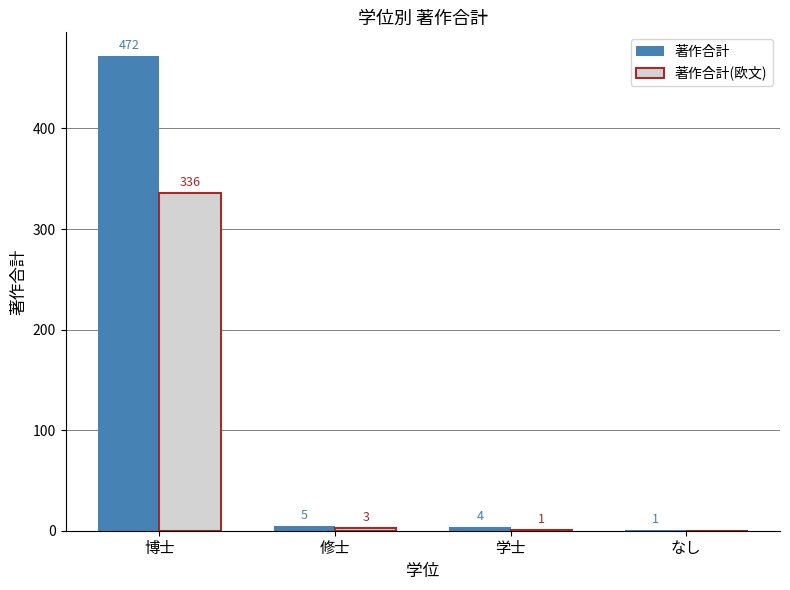

What is the sum of all 著作合計(欧文) values?

340